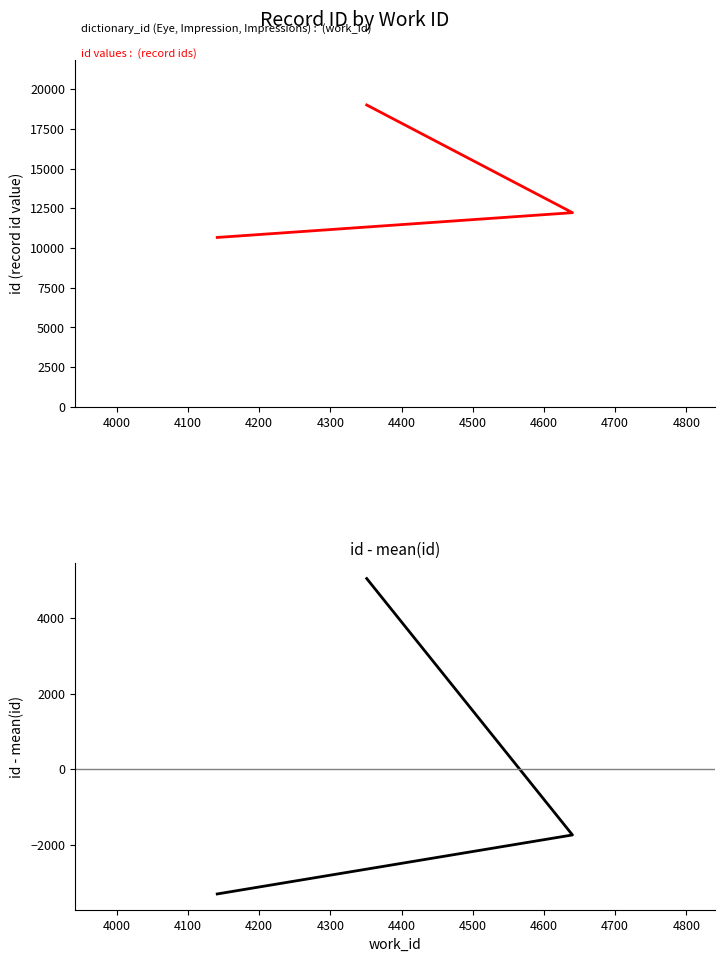

At how many categories does at least one series exceed 10456?

3